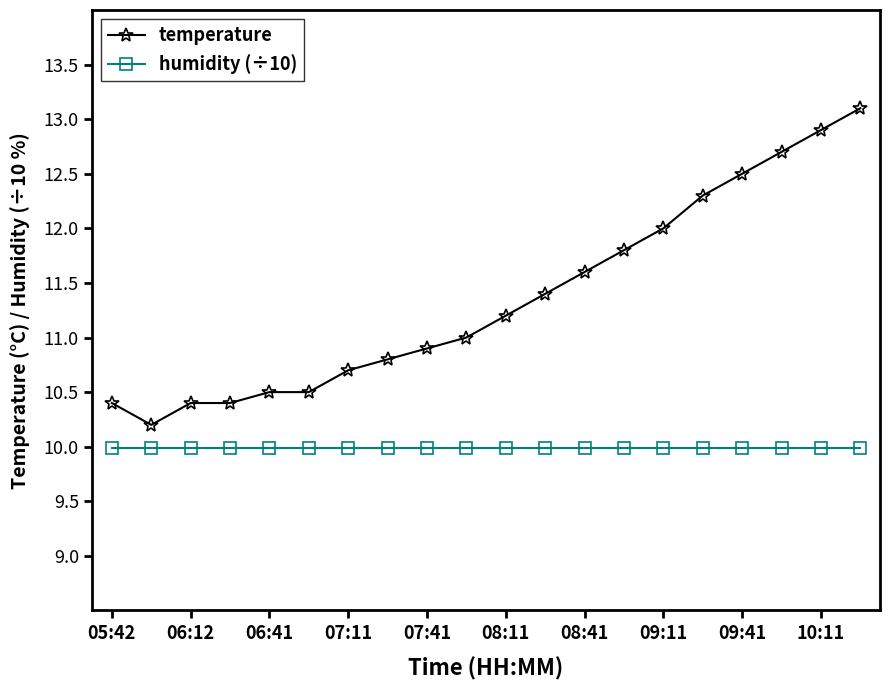

What are all the series names shown in the legend?

temperature, humidity (÷10)